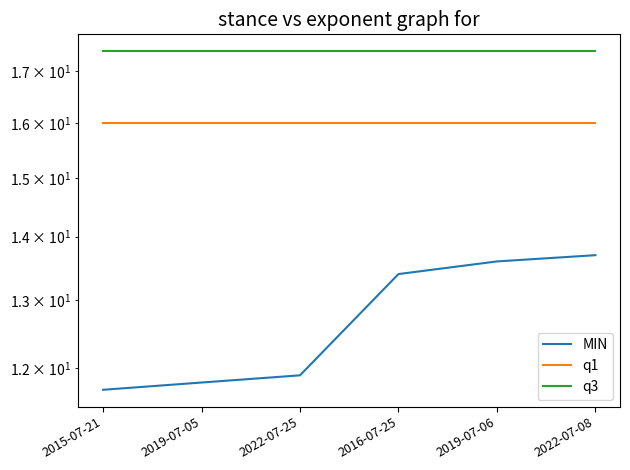

True or false: MIN and q1 cross at least once.

False